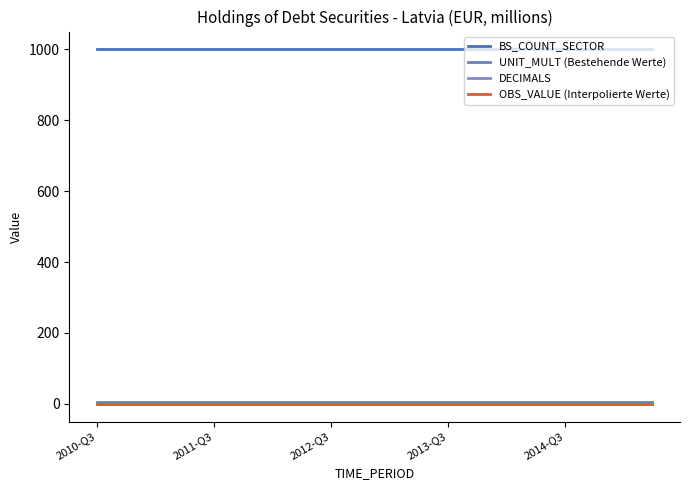

Does the chart have visible grid lines?

No